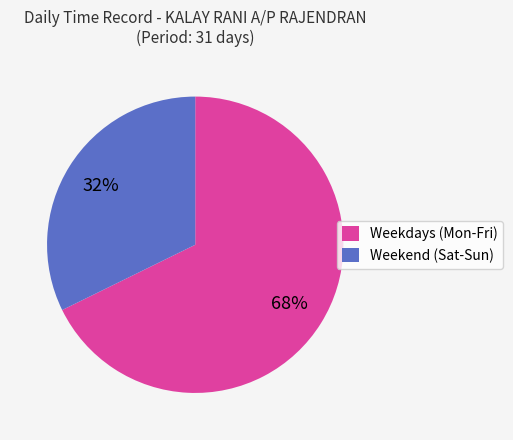

To the nearest percent, what percentage of the pie is Weekdays (Mon-Fri)?

68%